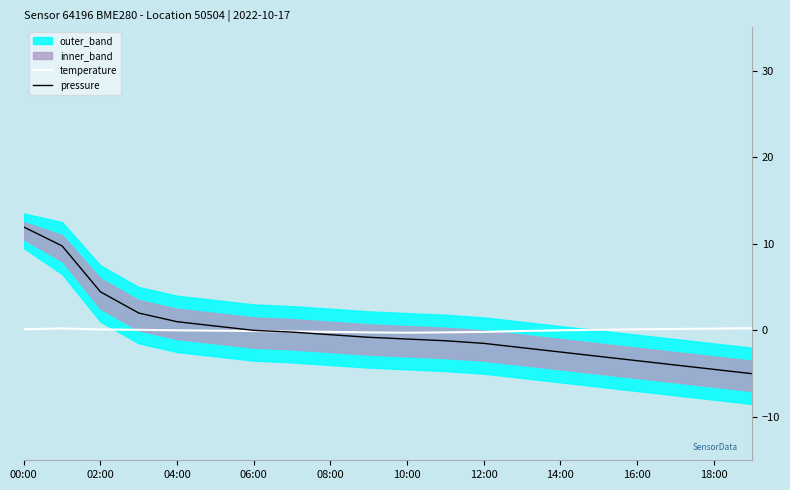

How many positive values does the temperature series have?

11